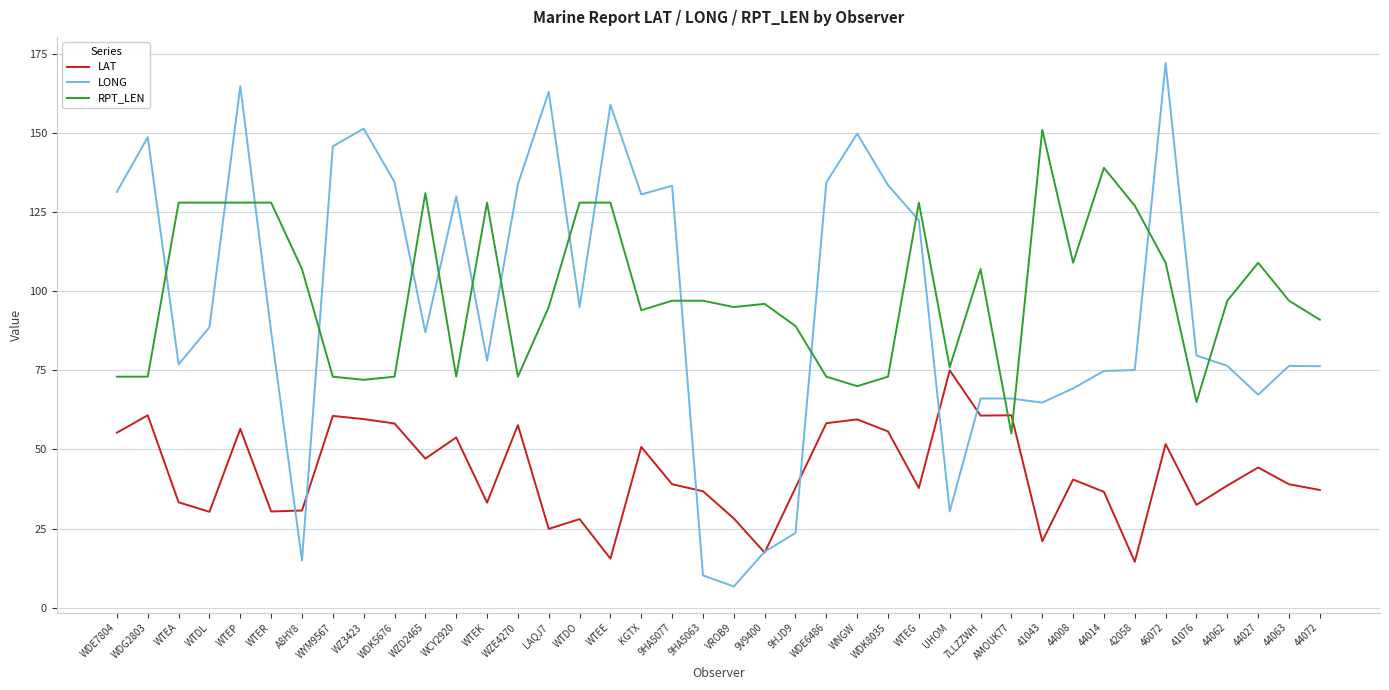

Rank the series by their maximum value, from lowest to highest.

LAT, RPT_LEN, LONG